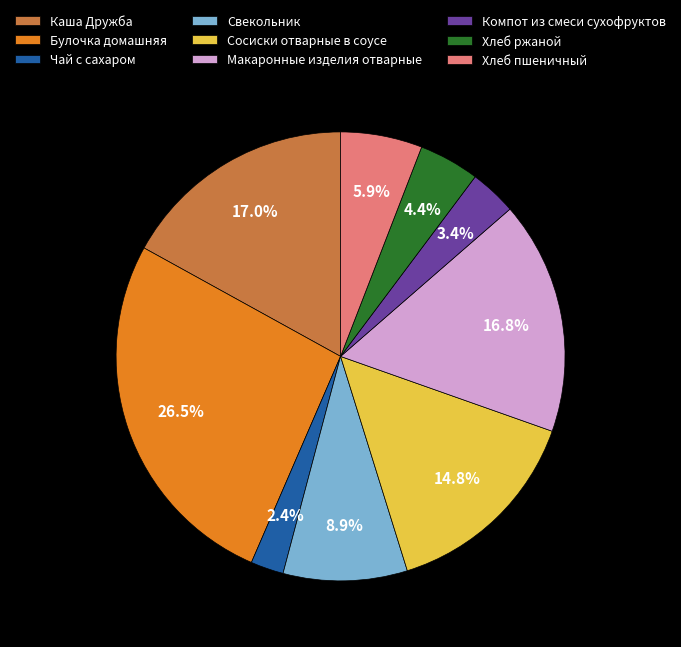

To the nearest percent, what is the average slice percentage?

11%